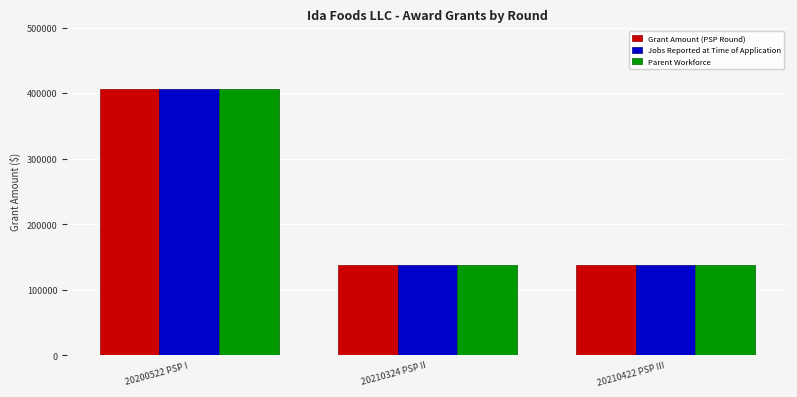

How many groups of bars are there?

3